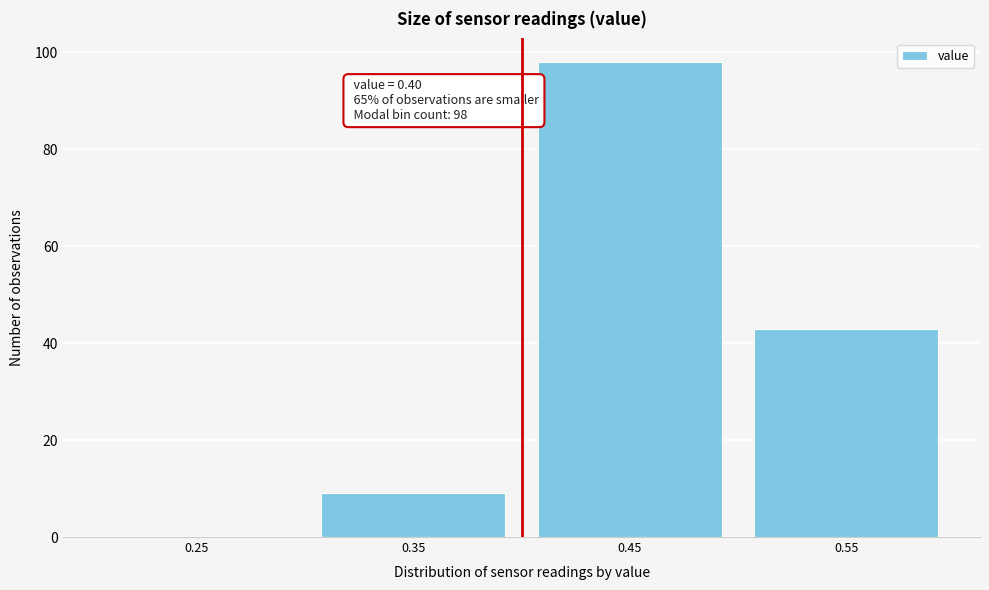

Over which range of the x-axis is the bar tallest?

0.4 to 0.5